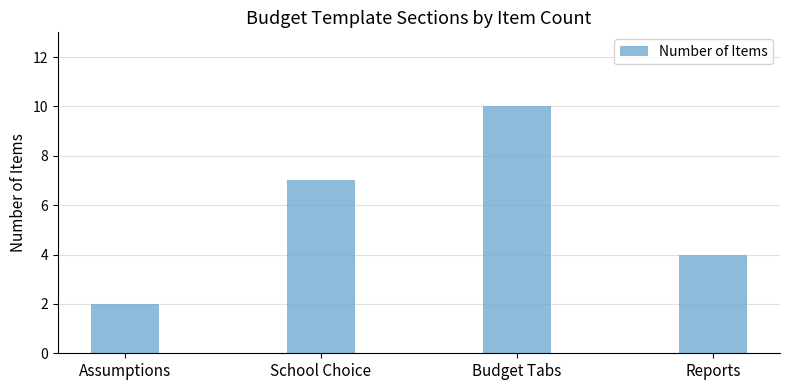

The value at Reports is 4. True or false?

True